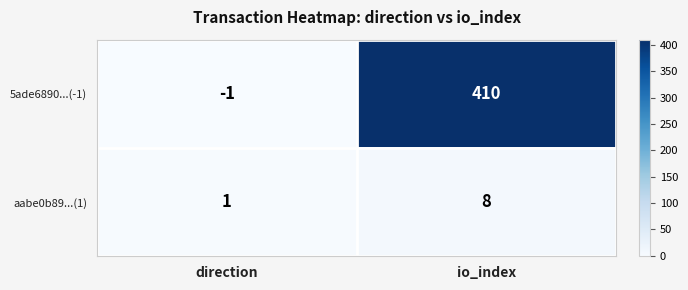

What is the difference between the 5ade6890...(-1) values at direction and io_index?

411